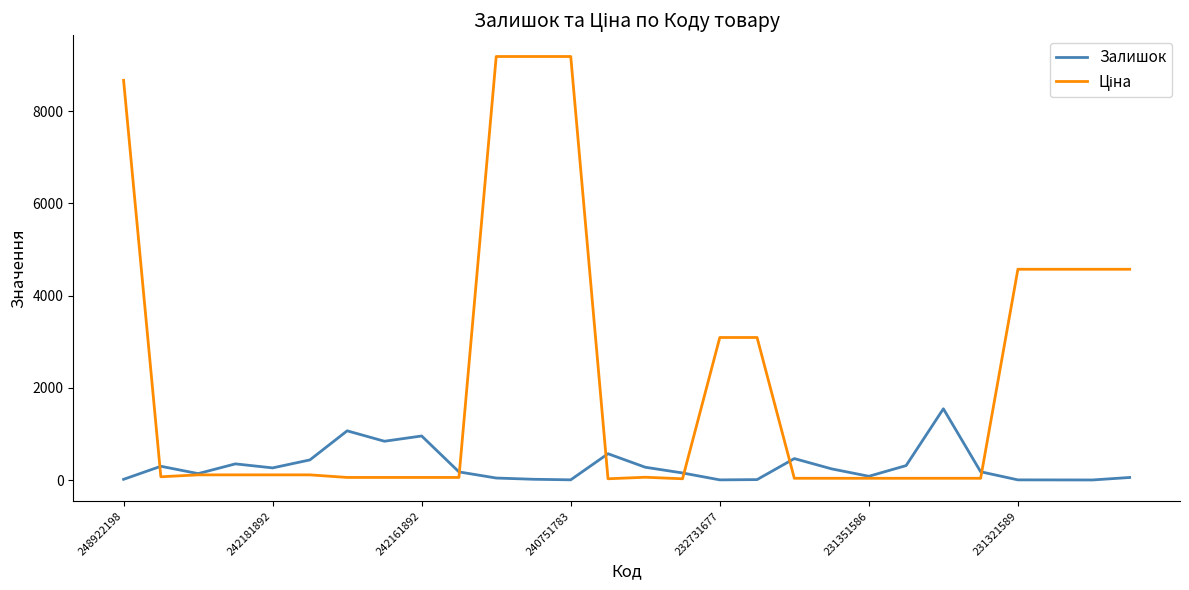

What is the greatest value displayed?

9185.9